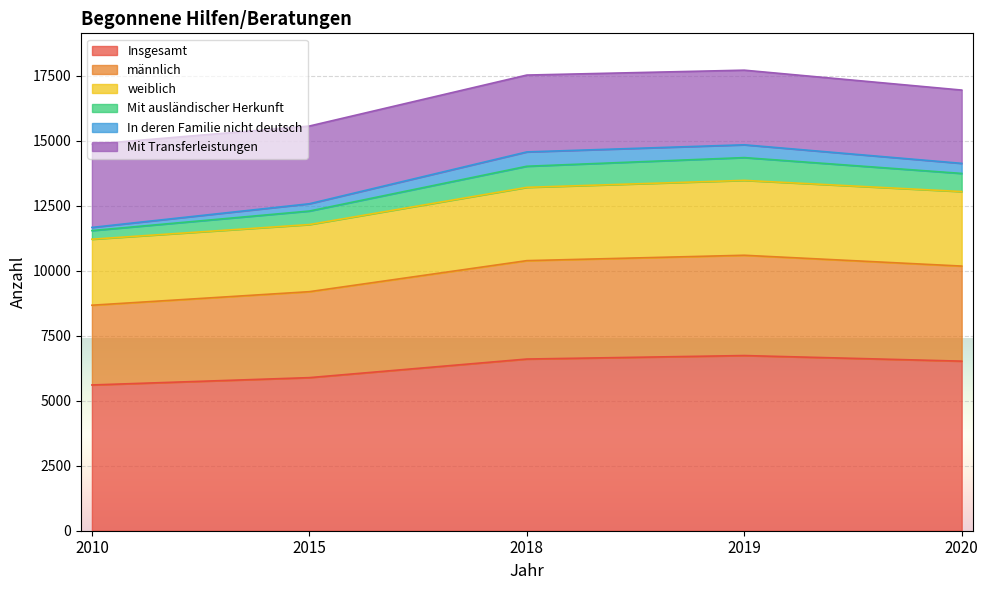

Is the value of Mit ausländischer Herkunft at 2019 greater than the value of Insgesamt at 2010?

Yes